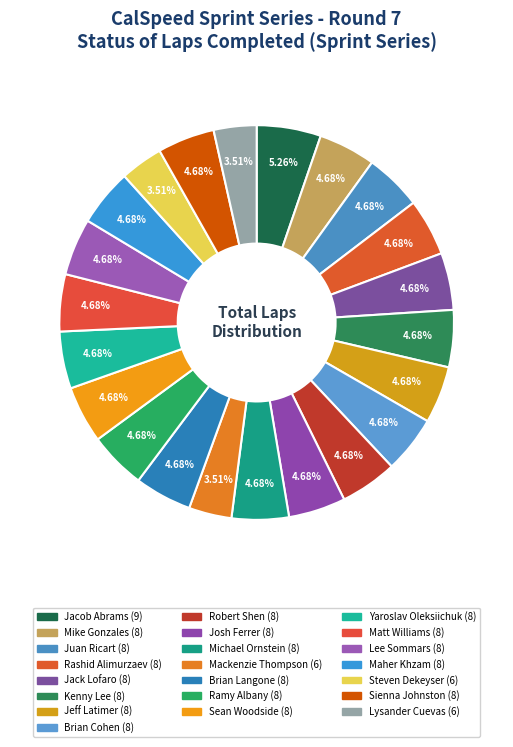

To the nearest percent, what percentage of the pie is Yaroslav Oleksiichuk?

5%